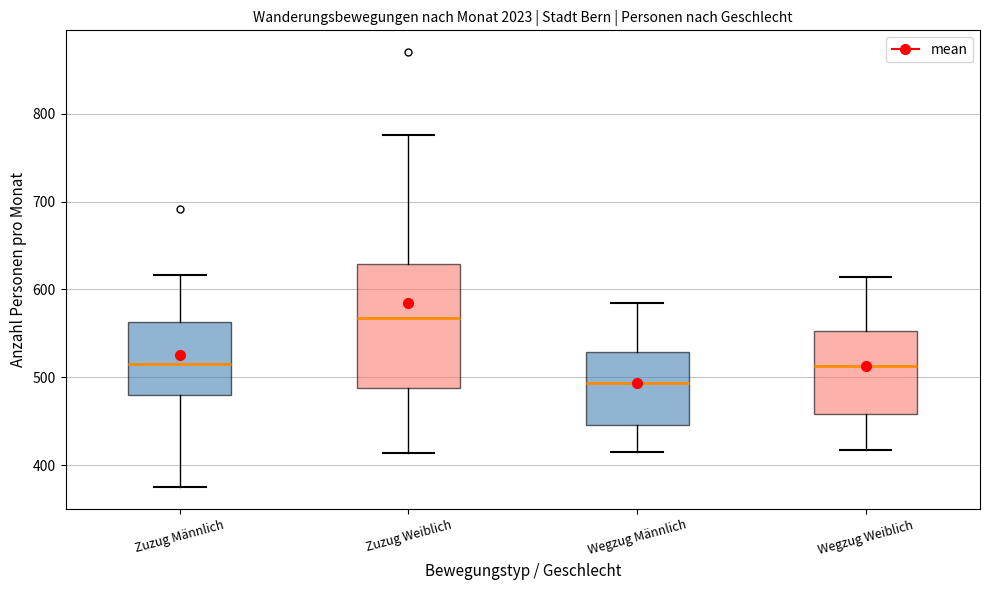

Where does the lower whisker of the box for Wegzug Männlich end on the y-axis? The values are not printed on the chart, so give them approximately, as read against the axis.

420